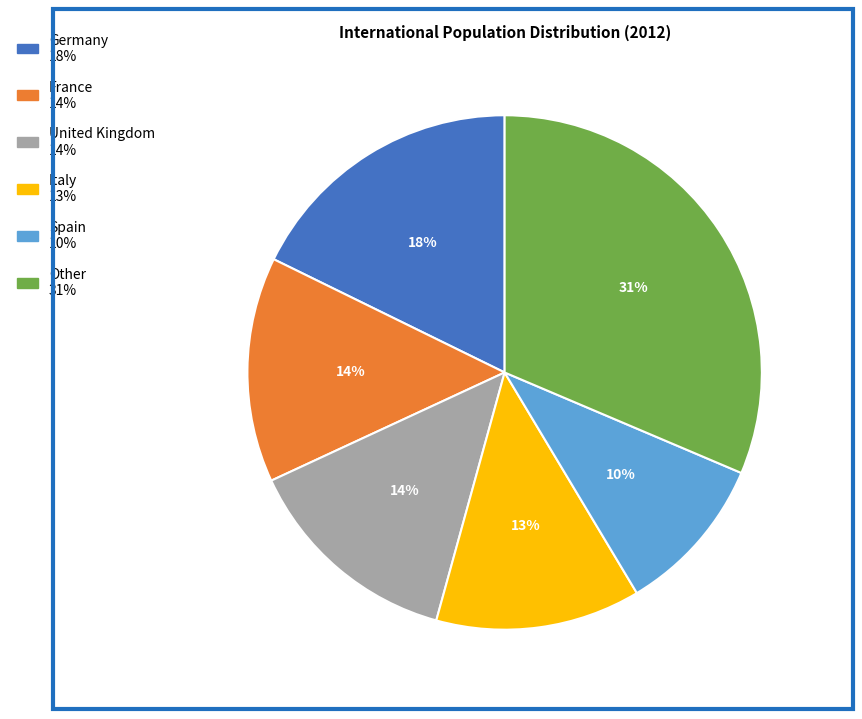

Does any single category account for the majority?

No